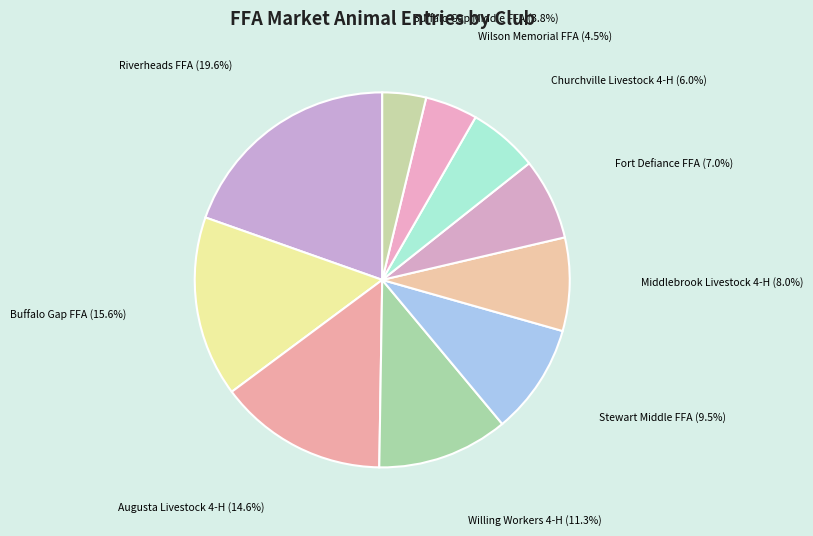

How many slices are in this pie chart?

10